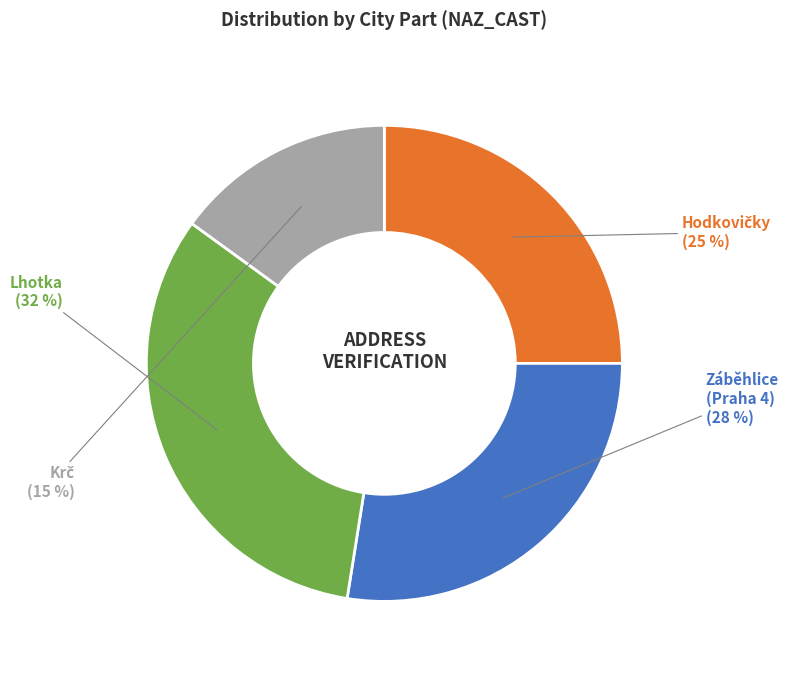

Between Lhotka and Záběhlice (Praha 4), which is larger?

Lhotka